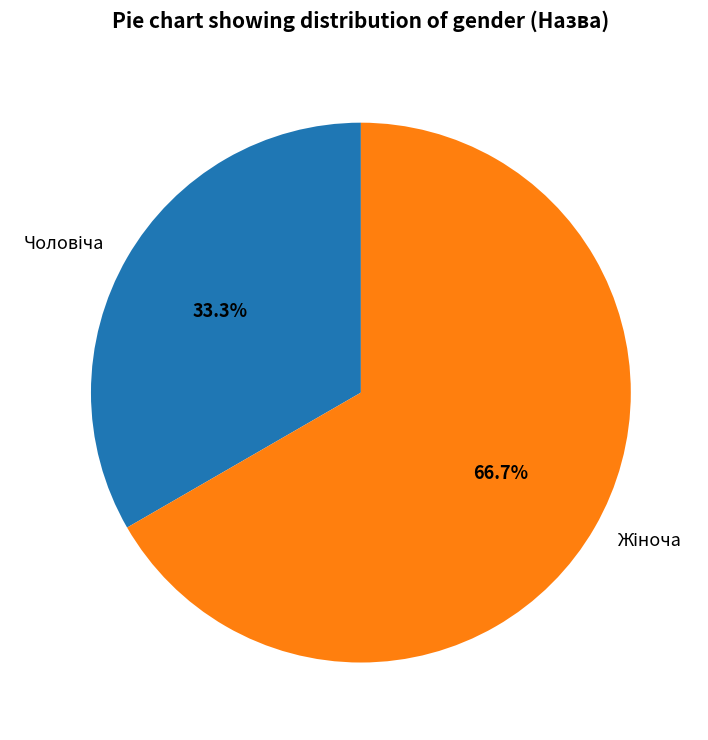

Does any single category account for the majority?

Yes